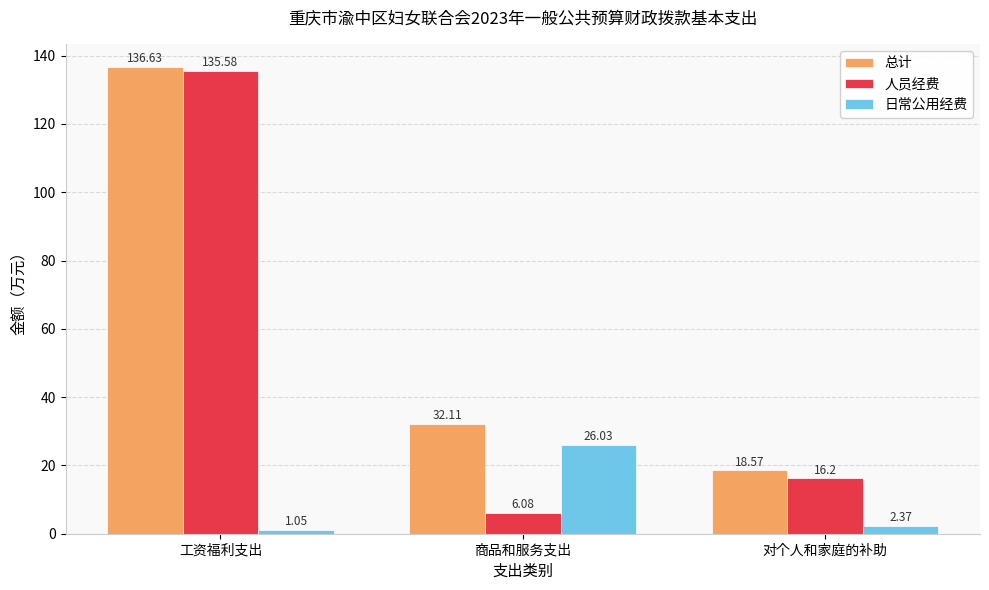

Which label corresponds to the largest value in the chart?

工资福利支出